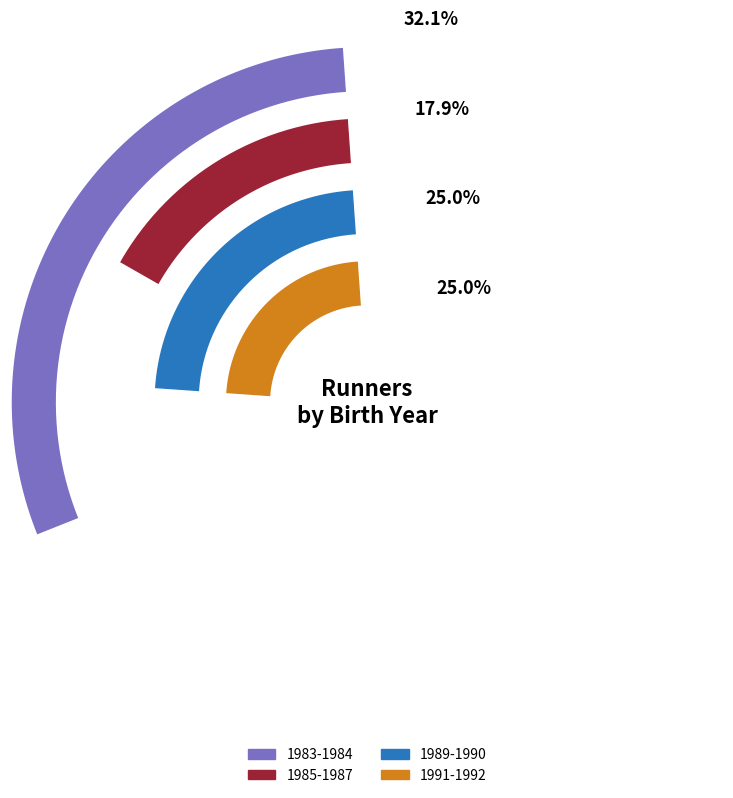

Does any single category account for the majority?

No